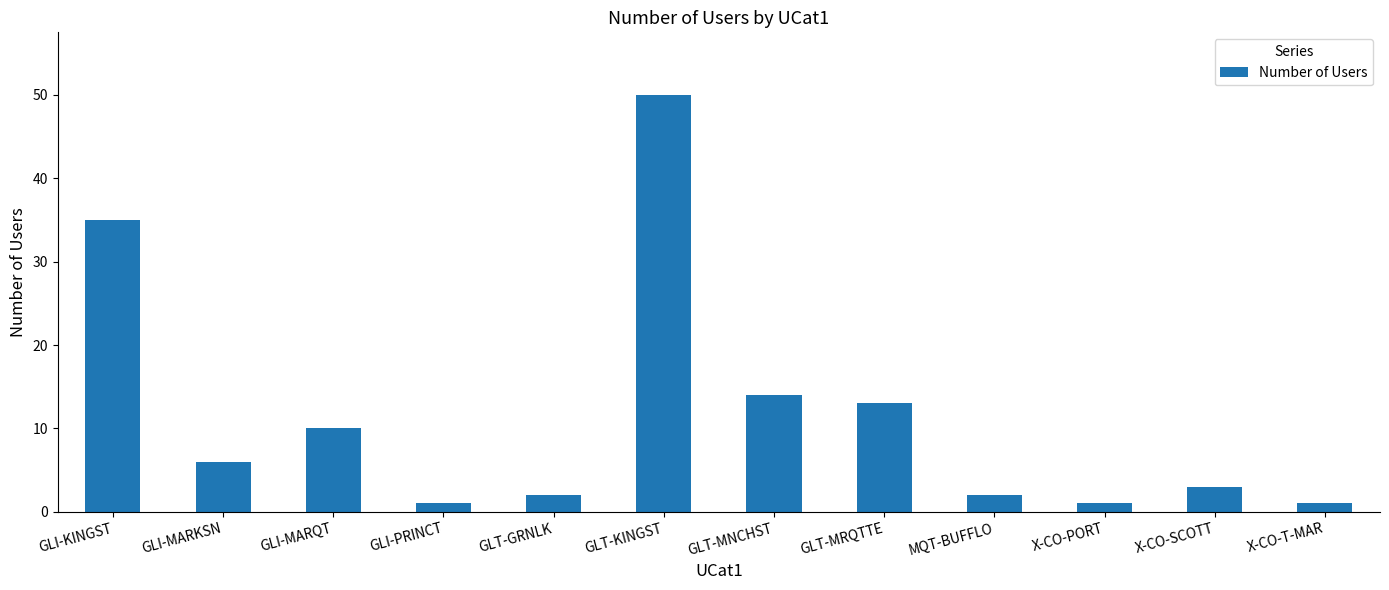

What is the sum of all values?

138